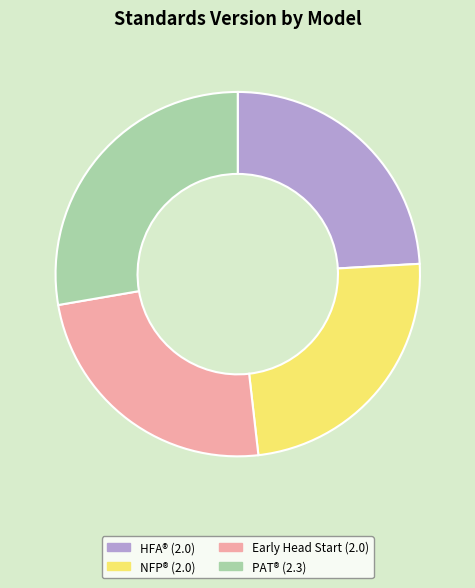

Is it true that PAT® (2.3) is 28% of the pie?

True